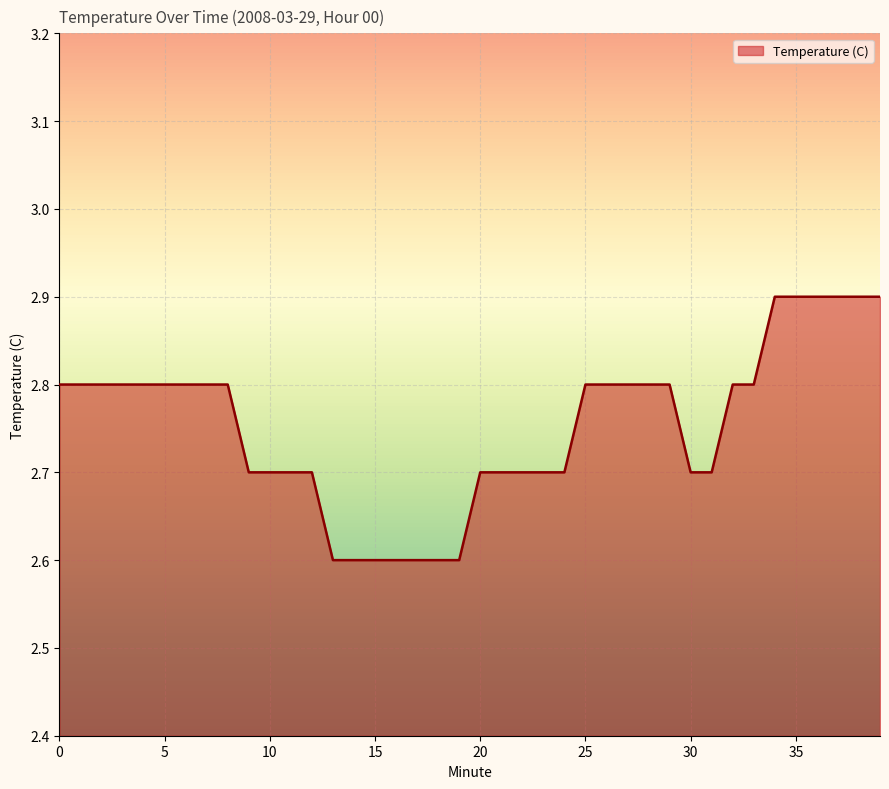

What is the maximum value shown in the chart?

2.9